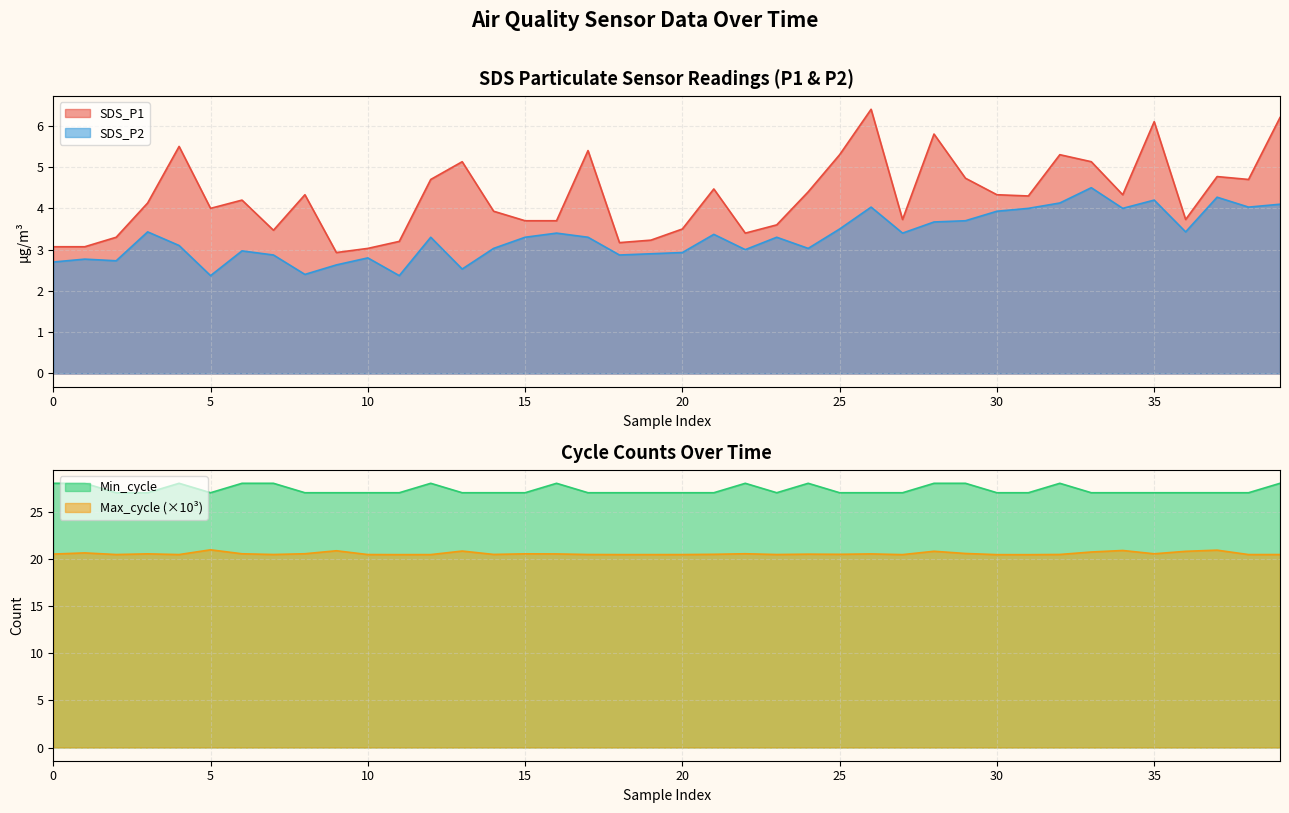

What is the highest value of the SDS_P1 series?

6.4